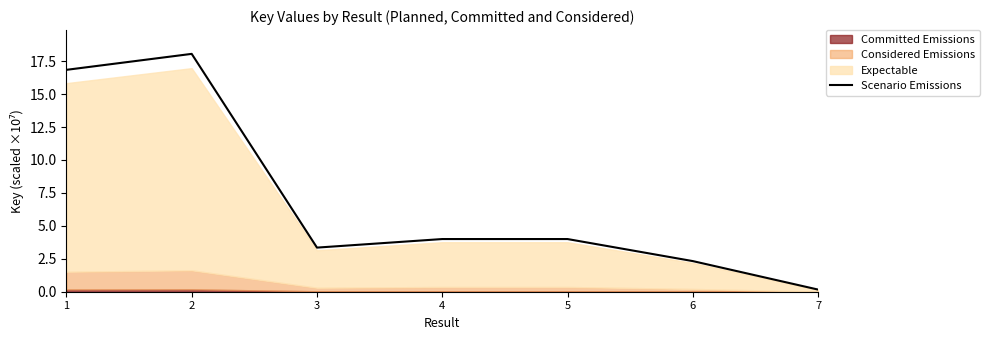

Reading left to right, transcribe all the data shown in this chart.

16.8	18.1	3.3	4.0	4.0	2.3	0.2